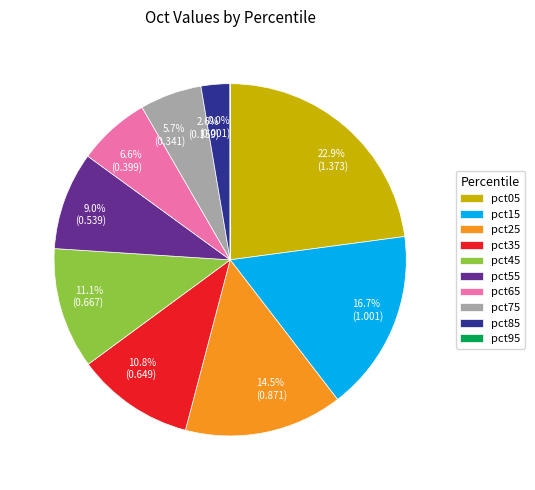

Is there a majority slice in this chart?

No